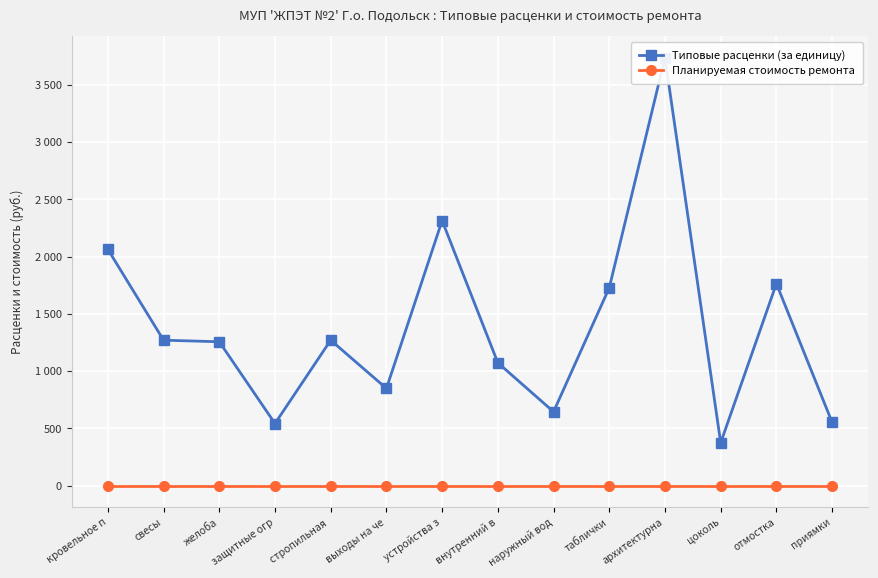

True or false: Типовые расценки (за единицу) and Планируемая стоимость ремонта intersect in this chart.

False